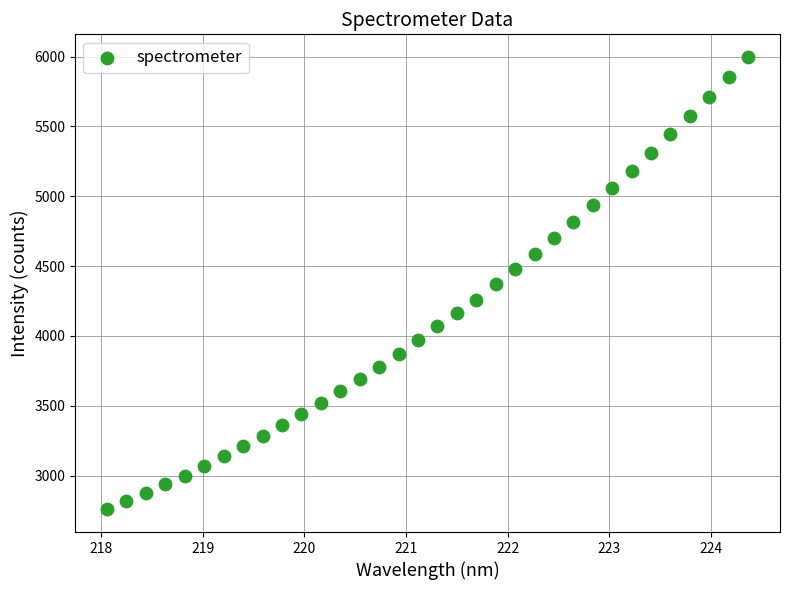

What is the range of X values (max minus min)?

6.3